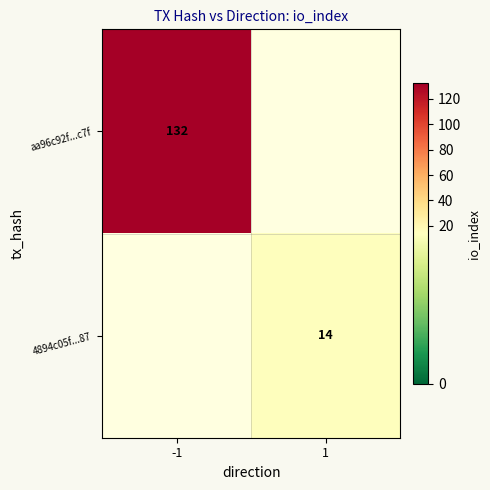

Is the value of aa96c92f...c7f at -1 greater than the value of 4894c05f...87 at 1?

Yes